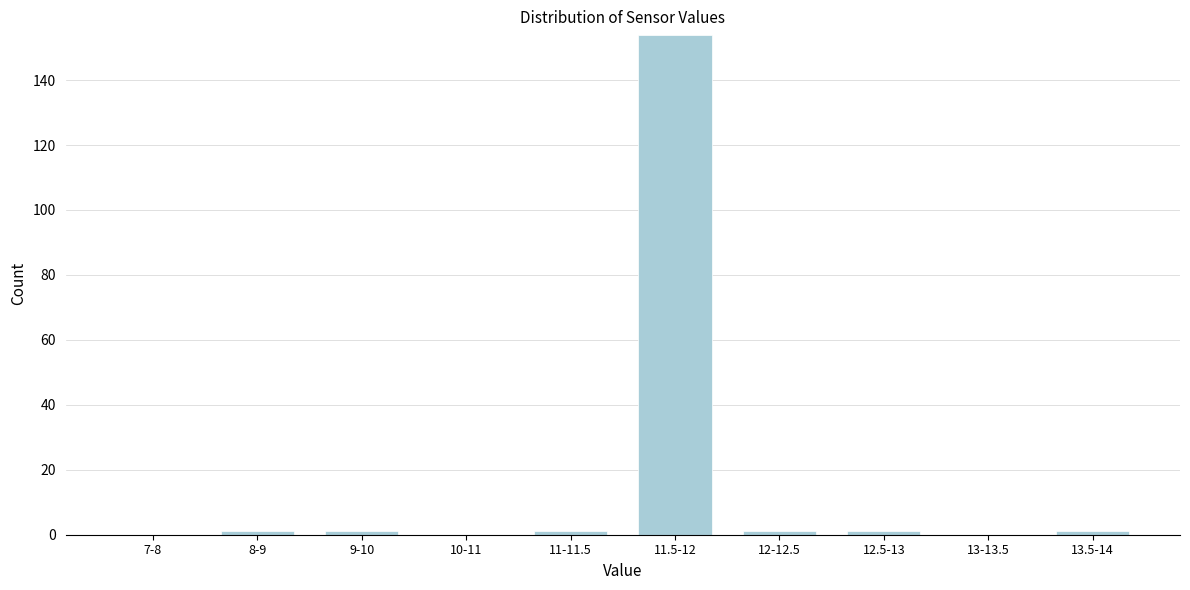

Reading left to right, extract all data points from this chart.

7-8=0	8-9=1	9-10=1	10-11=0	11-11.5=1	11.5-12=154	12-12.5=1	12.5-13=1	13-13.5=0	13.5-14=1